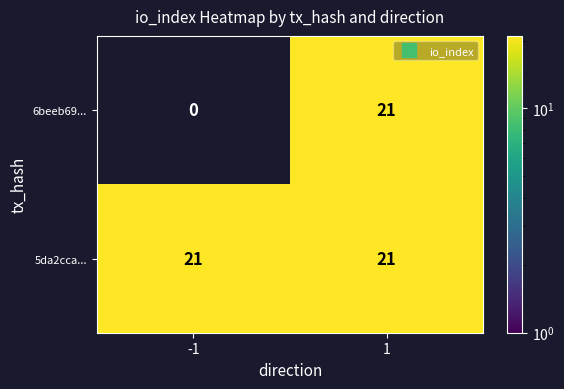

Count the number of categories in the chart.

2